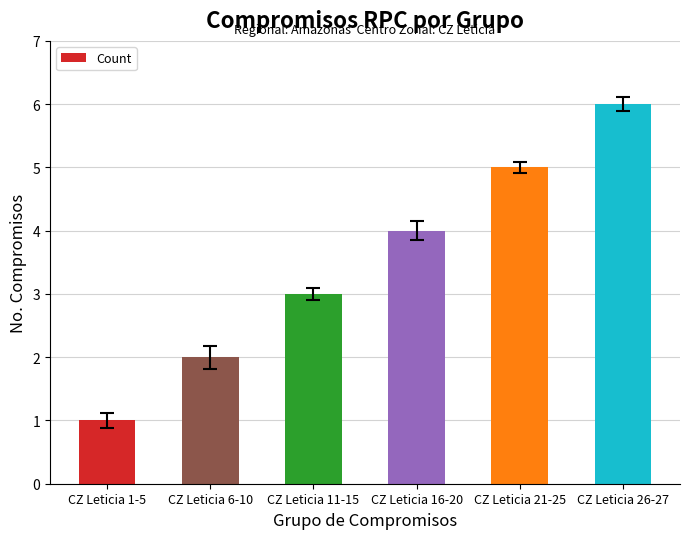

List the labels in order of value, largest first.

CZ Leticia 26-27, CZ Leticia 21-25, CZ Leticia 16-20, CZ Leticia 11-15, CZ Leticia 6-10, CZ Leticia 1-5